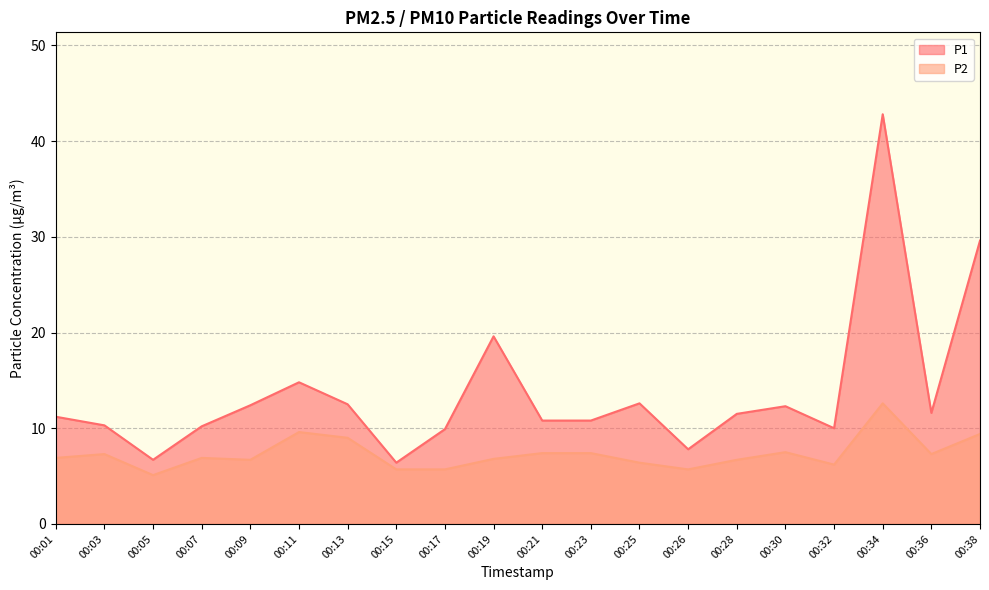

At 00:32, list the series in order from smallest to largest.

P2, P1